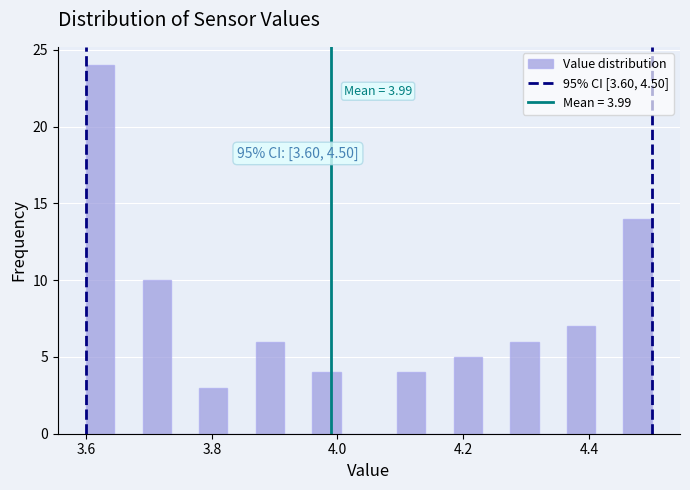

Read against the x-axis, roughly where is the centre of the tallest bar?

3.62